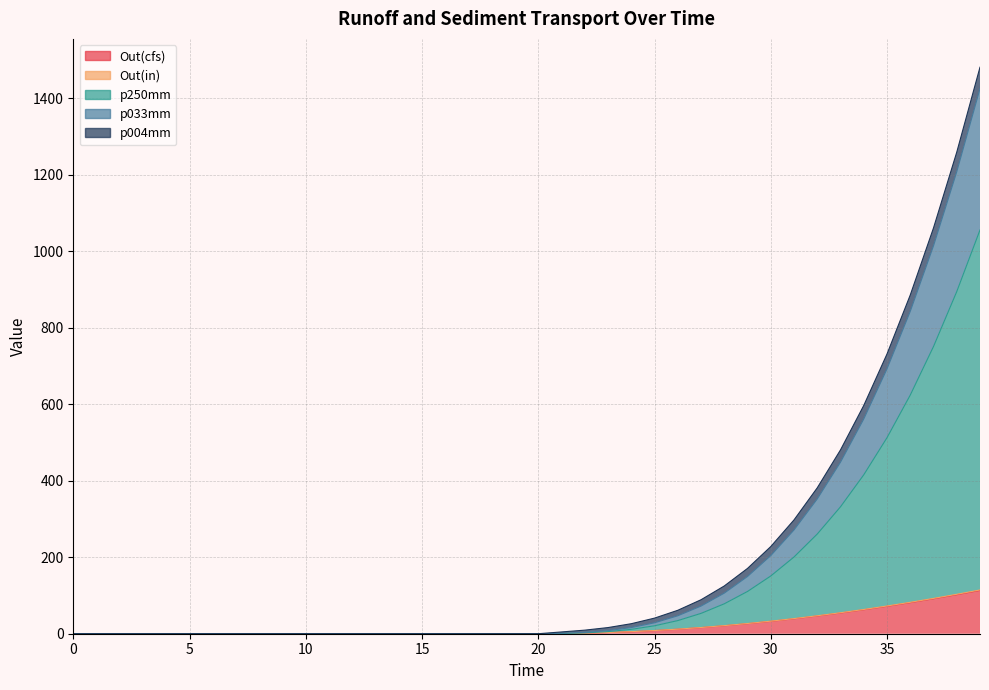

What is the highest value of the Out(cfs) series?

113.2